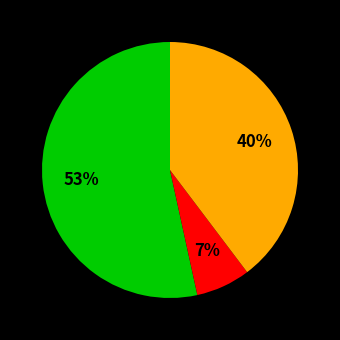

To the nearest percent, what is the average slice percentage?

33%